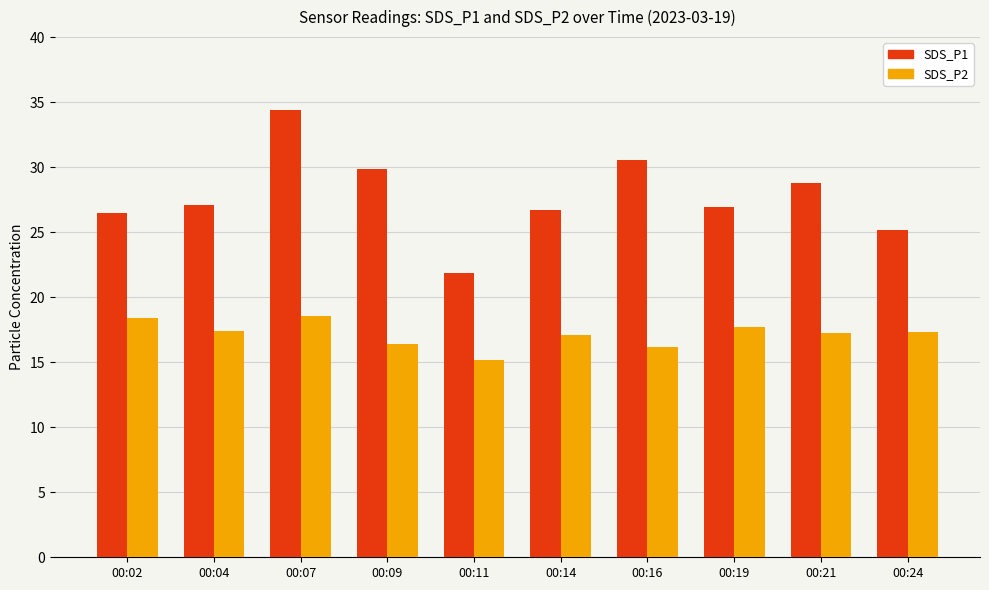

List the series in order of their overall mean, highest first.

SDS_P1, SDS_P2